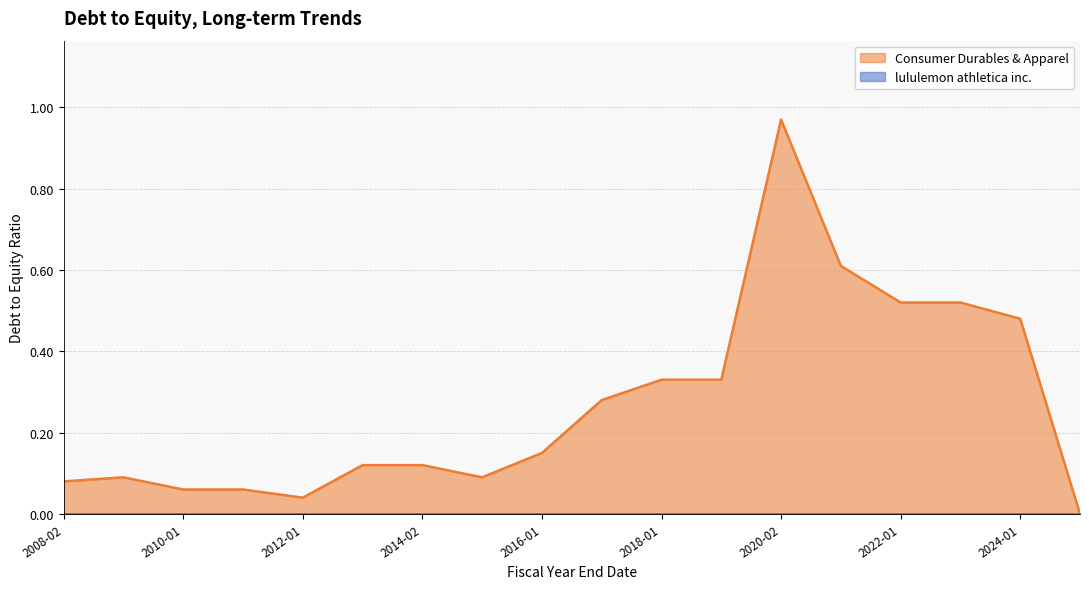

Which label corresponds to the smallest value in the chart?

2025-02-02